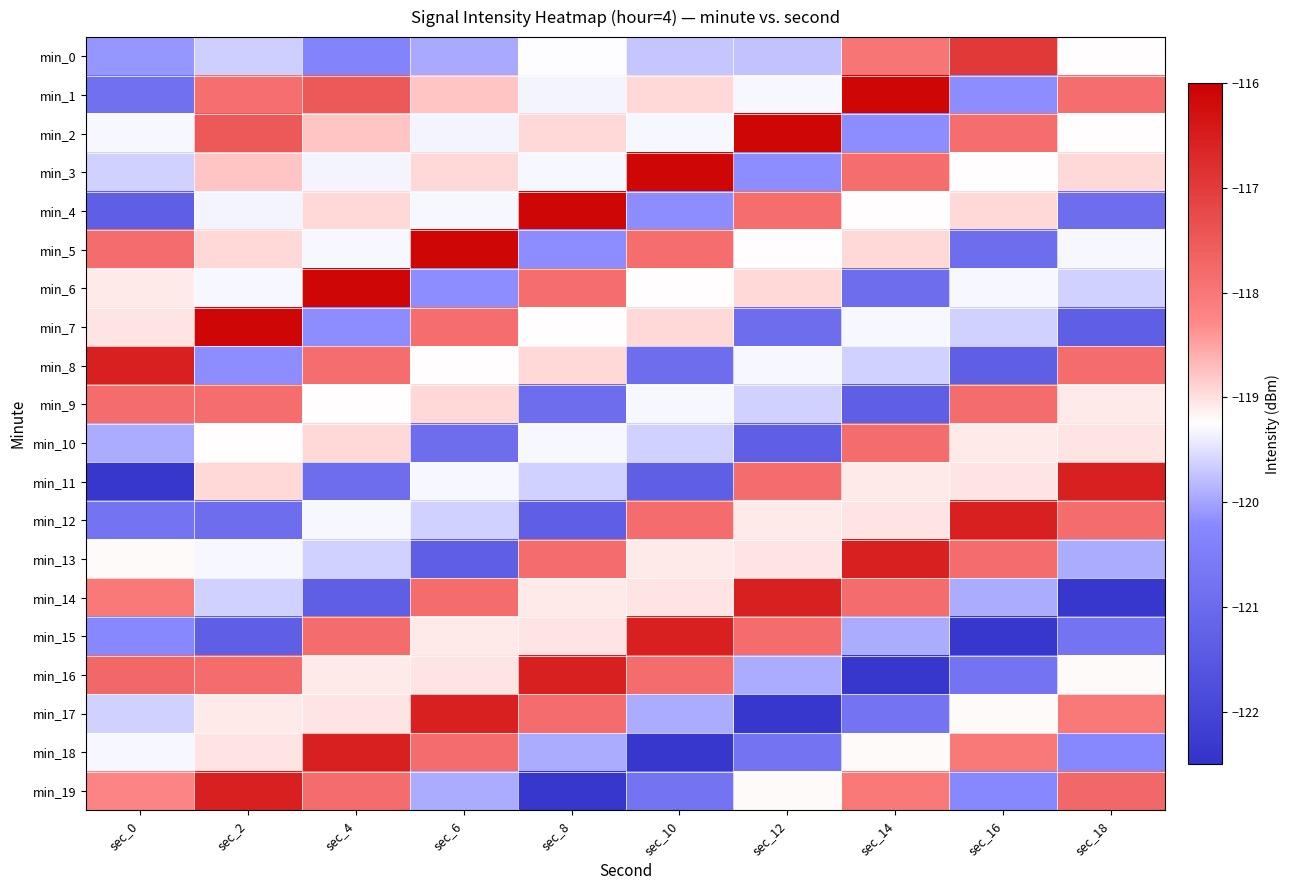

Reading left to right, extract all data points from this chart.

min_0: sec_0=-120.1	sec_2=-119.6	sec_4=-120.3	sec_6=-119.9	sec_8=-119.3	sec_10=-119.7	sec_12=-119.8	sec_14=-118.0	sec_16=-116.9	sec_18=-119.2
min_1: sec_0=-120.8	sec_2=-117.9	sec_4=-117.5	sec_6=-118.8	sec_8=-119.3	sec_10=-118.9	sec_12=-119.3	sec_14=-116.1	sec_16=-120.2	sec_18=-117.8
min_2: sec_0=-119.3	sec_2=-117.5	sec_4=-118.8	sec_6=-119.3	sec_8=-118.9	sec_10=-119.3	sec_12=-116.1	sec_14=-120.2	sec_16=-117.8	sec_18=-119.2
min_3: sec_0=-119.6	sec_2=-118.8	sec_4=-119.3	sec_6=-118.9	sec_8=-119.3	sec_10=-116.1	sec_12=-120.2	sec_14=-117.8	sec_16=-119.2	sec_18=-118.9
min_4: sec_0=-121.3	sec_2=-119.3	sec_4=-118.9	sec_6=-119.3	sec_8=-116.1	sec_10=-120.2	sec_12=-117.8	sec_14=-119.2	sec_16=-118.9	sec_18=-120.9
min_5: sec_0=-117.8	sec_2=-118.9	sec_4=-119.3	sec_6=-116.1	sec_8=-120.2	sec_10=-117.8	sec_12=-119.2	sec_14=-118.9	sec_16=-120.9	sec_18=-119.3
min_6: sec_0=-119.1	sec_2=-119.3	sec_4=-116.1	sec_6=-120.2	sec_8=-117.8	sec_10=-119.2	sec_12=-118.9	sec_14=-120.9	sec_16=-119.3	sec_18=-119.6
min_7: sec_0=-119.0	sec_2=-116.1	sec_4=-120.2	sec_6=-117.8	sec_8=-119.2	sec_10=-118.9	sec_12=-120.9	sec_14=-119.3	sec_16=-119.6	sec_18=-121.3
min_8: sec_0=-116.5	sec_2=-120.2	sec_4=-117.8	sec_6=-119.2	sec_8=-118.9	sec_10=-120.9	sec_12=-119.3	sec_14=-119.6	sec_16=-121.3	sec_18=-117.8
min_9: sec_0=-117.8	sec_2=-117.8	sec_4=-119.2	sec_6=-118.9	sec_8=-120.9	sec_10=-119.3	sec_12=-119.6	sec_14=-121.3	sec_16=-117.8	sec_18=-119.1
min_10: sec_0=-119.9	sec_2=-119.2	sec_4=-118.9	sec_6=-120.9	sec_8=-119.3	sec_10=-119.6	sec_12=-121.3	sec_14=-117.8	sec_16=-119.1	sec_18=-119.0
min_11: sec_0=-122.4	sec_2=-118.9	sec_4=-120.9	sec_6=-119.3	sec_8=-119.6	sec_10=-121.3	sec_12=-117.8	sec_14=-119.1	sec_16=-119.0	sec_18=-116.5
min_12: sec_0=-120.7	sec_2=-120.9	sec_4=-119.3	sec_6=-119.6	sec_8=-121.3	sec_10=-117.8	sec_12=-119.1	sec_14=-119.0	sec_16=-116.5	sec_18=-117.8
min_13: sec_0=-119.2	sec_2=-119.3	sec_4=-119.6	sec_6=-121.3	sec_8=-117.8	sec_10=-119.1	sec_12=-119.0	sec_14=-116.5	sec_16=-117.8	sec_18=-119.9
min_14: sec_0=-118.0	sec_2=-119.6	sec_4=-121.3	sec_6=-117.8	sec_8=-119.1	sec_10=-119.0	sec_12=-116.5	sec_14=-117.8	sec_16=-119.9	sec_18=-122.4
min_15: sec_0=-120.2	sec_2=-121.3	sec_4=-117.8	sec_6=-119.1	sec_8=-119.0	sec_10=-116.5	sec_12=-117.8	sec_14=-119.9	sec_16=-122.4	sec_18=-120.7
min_16: sec_0=-117.7	sec_2=-117.8	sec_4=-119.1	sec_6=-119.0	sec_8=-116.5	sec_10=-117.8	sec_12=-119.9	sec_14=-122.4	sec_16=-120.7	sec_18=-119.2
min_17: sec_0=-119.6	sec_2=-119.1	sec_4=-119.0	sec_6=-116.5	sec_8=-117.8	sec_10=-119.9	sec_12=-122.4	sec_14=-120.7	sec_16=-119.2	sec_18=-118.0
min_18: sec_0=-119.3	sec_2=-119.0	sec_4=-116.5	sec_6=-117.8	sec_8=-119.9	sec_10=-122.4	sec_12=-120.7	sec_14=-119.2	sec_16=-118.0	sec_18=-120.2
min_19: sec_0=-118.2	sec_2=-116.5	sec_4=-117.8	sec_6=-119.9	sec_8=-122.4	sec_10=-120.7	sec_12=-119.2	sec_14=-118.0	sec_16=-120.2	sec_18=-117.7